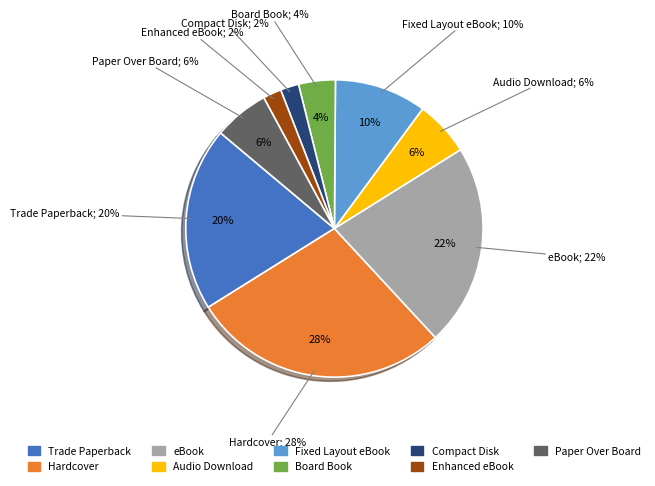

To the nearest percent, what is the difference between the largest and smallest slice percentages?

26%